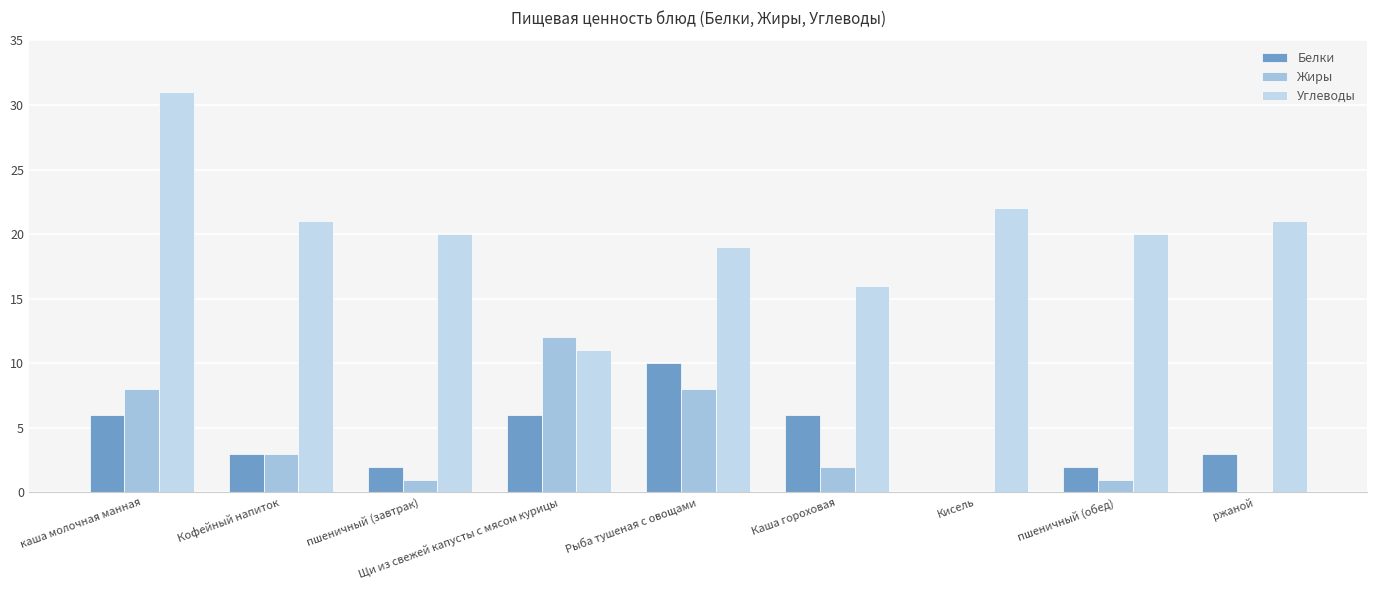

How many distinct data groups are displayed?

3